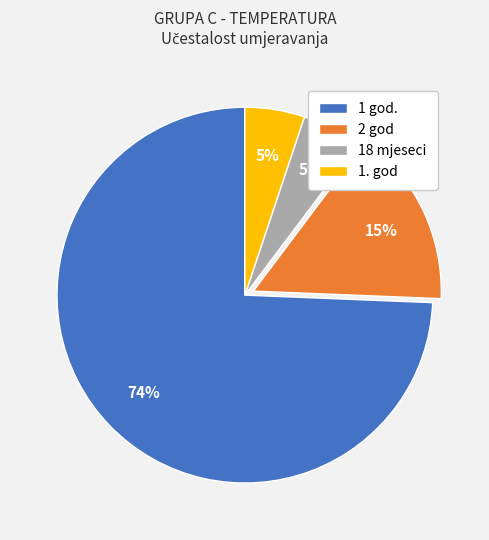

Is 2 god the majority of the pie?

No